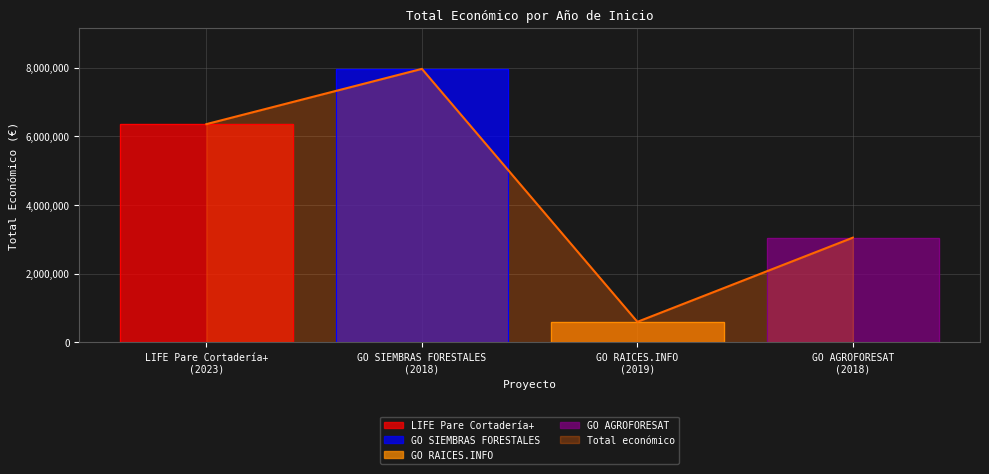

In Total económico, how many points are lower than both neighbors (excluding endpoints)?

1